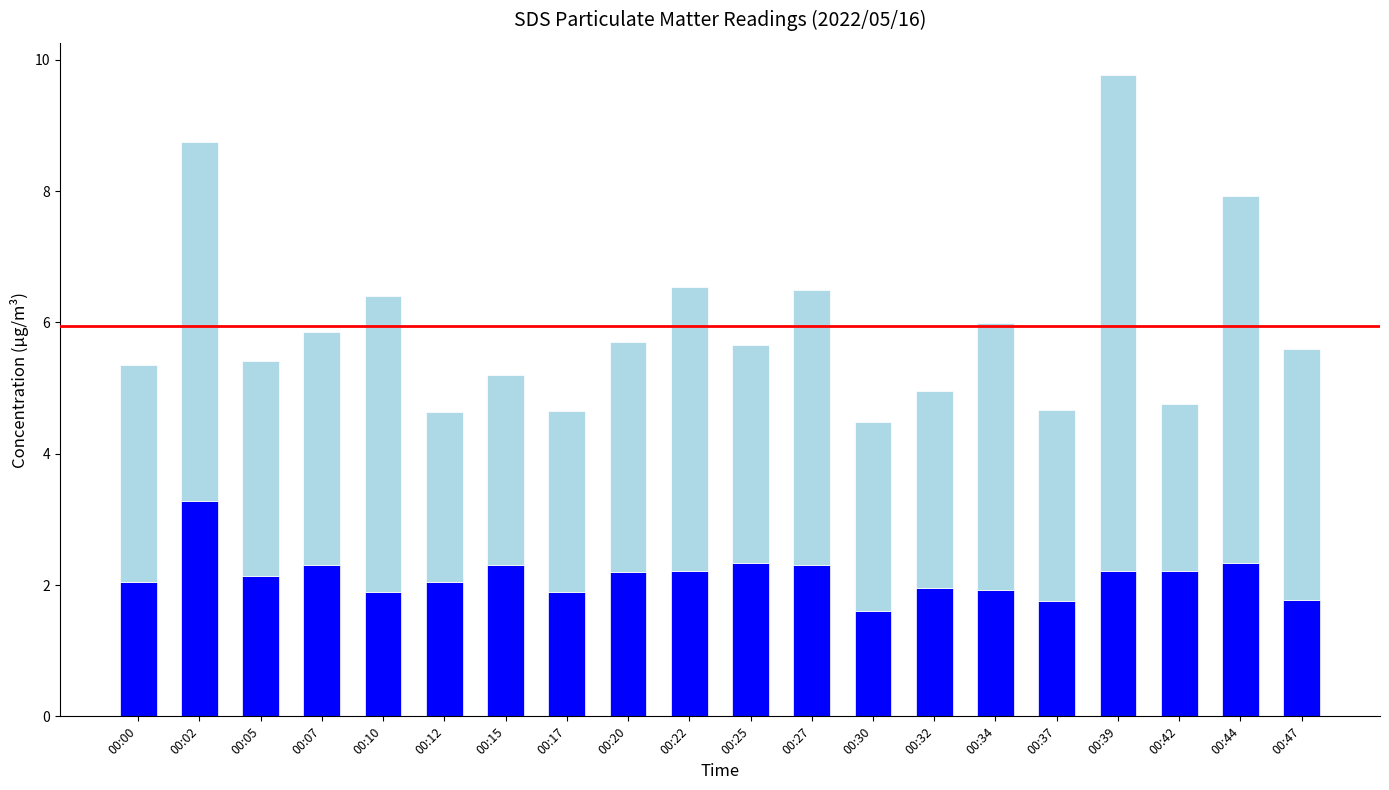

Count the number of data series in this chart.

2